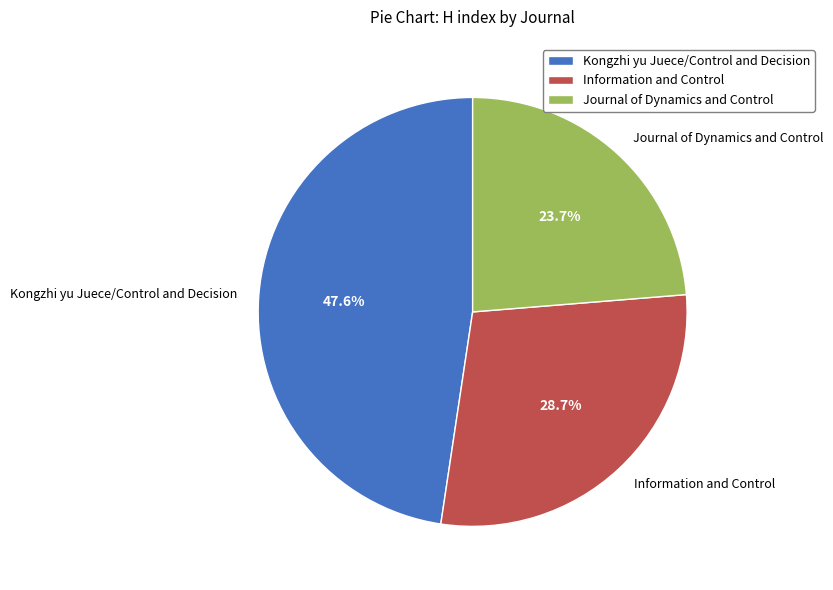

What is the largest slice in the pie chart?

Kongzhi yu Juece/Control and Decision